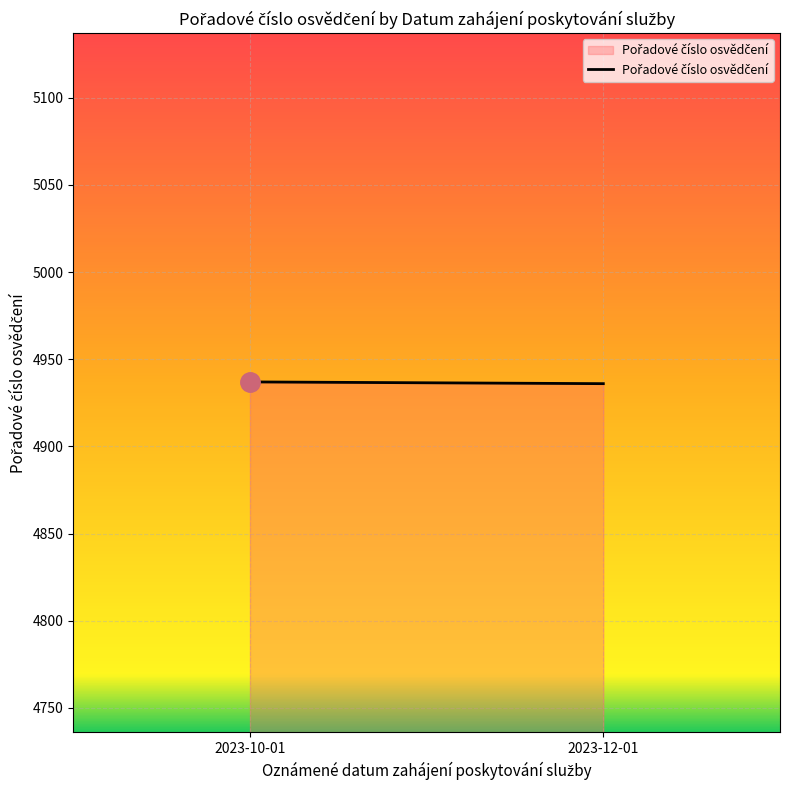

What position from the right is 2023-12-01?

1